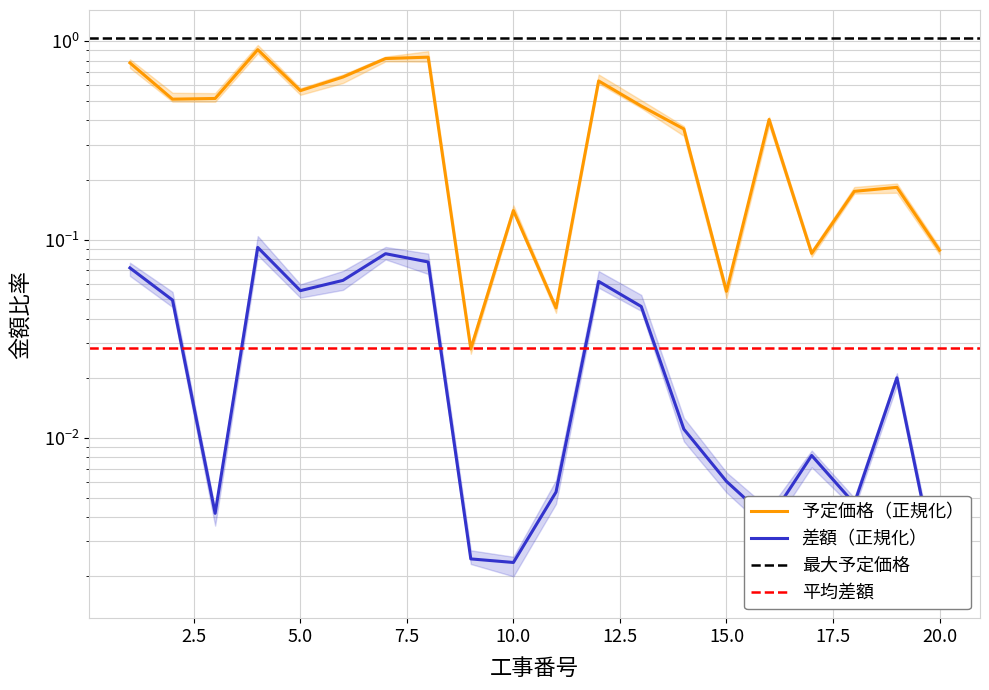

What is the value of the 14th point from the left?

0.4